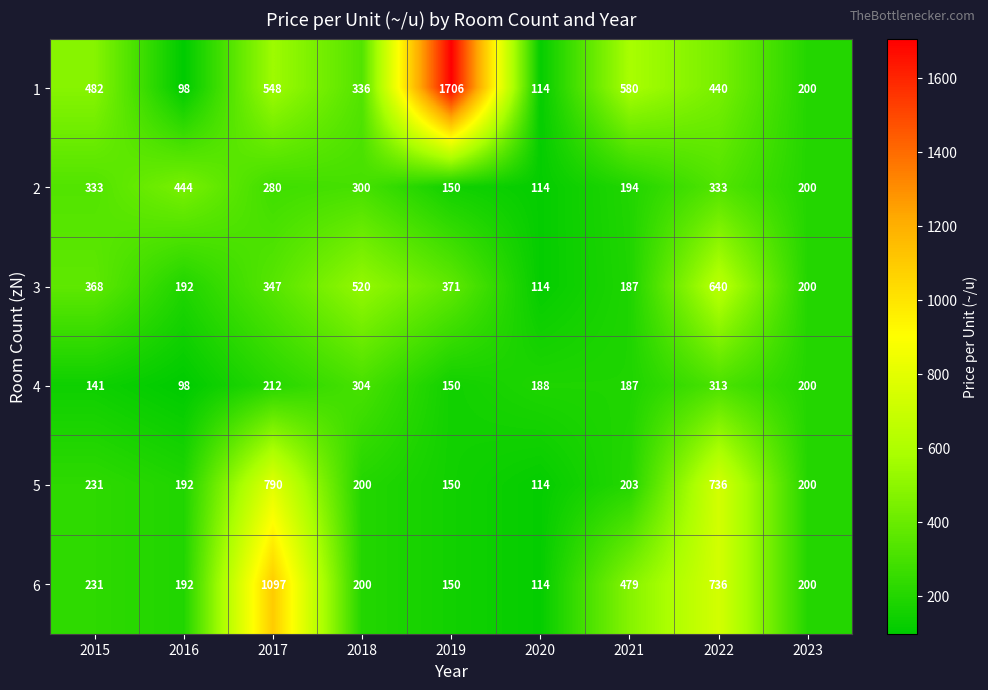

At which category is the sum across all series the highest?

2017